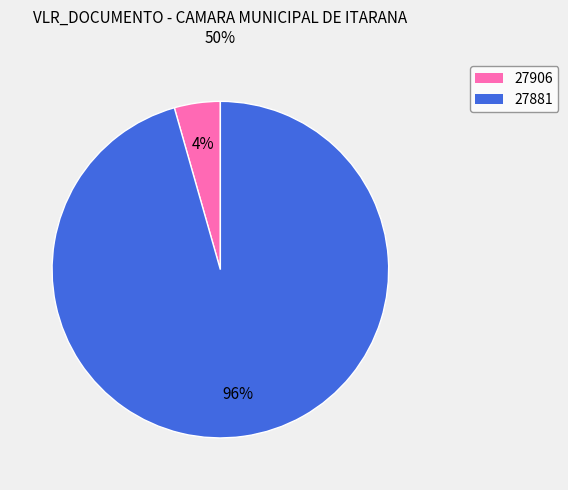

What percentage is the 27881 slice, to the nearest percent?

96%